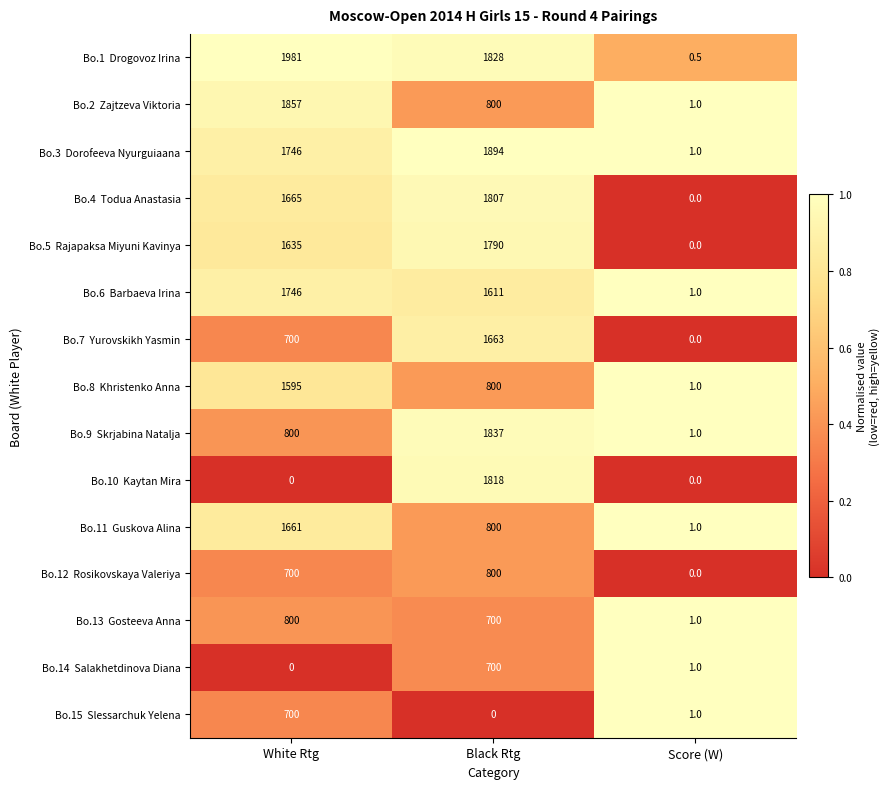

At which category is the sum across all series the highest?

Black Rtg